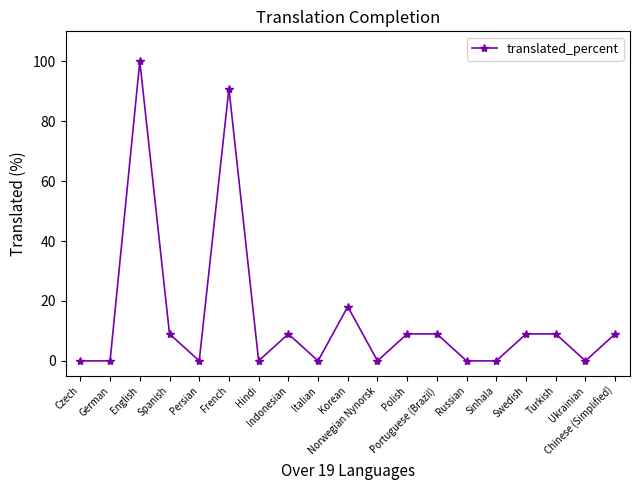

What is the difference between the second highest and minimum values?

90.9